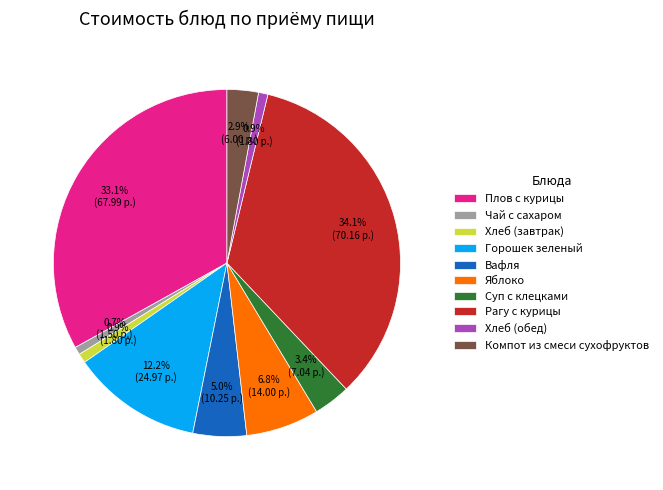

What portion of the pie excludes Суп с клецками?

96.6%